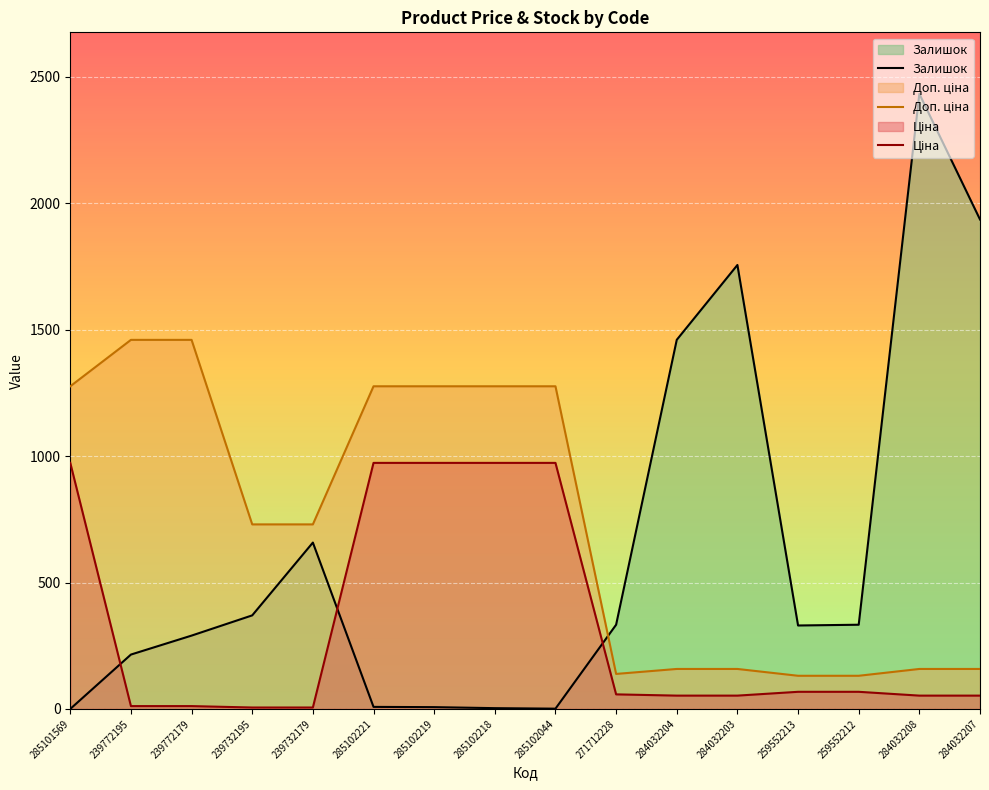

Reading left to right, what are all the values shown in this chart?

Залишок: 0.0	215.0	290.0	370.0	658.0	8.0	7.0	3.0	1.0	333.0	1460.0	1756.0	330.0	333.0	2433.0	1936.0
Доп. ціна: 1276.2	1459.8	1459.8	729.9	729.9	1276.2	1276.2	1276.2	1276.2	138.4	158.1	158.1	131.1	131.1	158.1	158.1
Ціна: 973.2	11.1	11.1	5.6	5.6	973.2	973.2	973.2	973.2	57.6	52.6	52.6	67.7	67.7	52.6	52.6